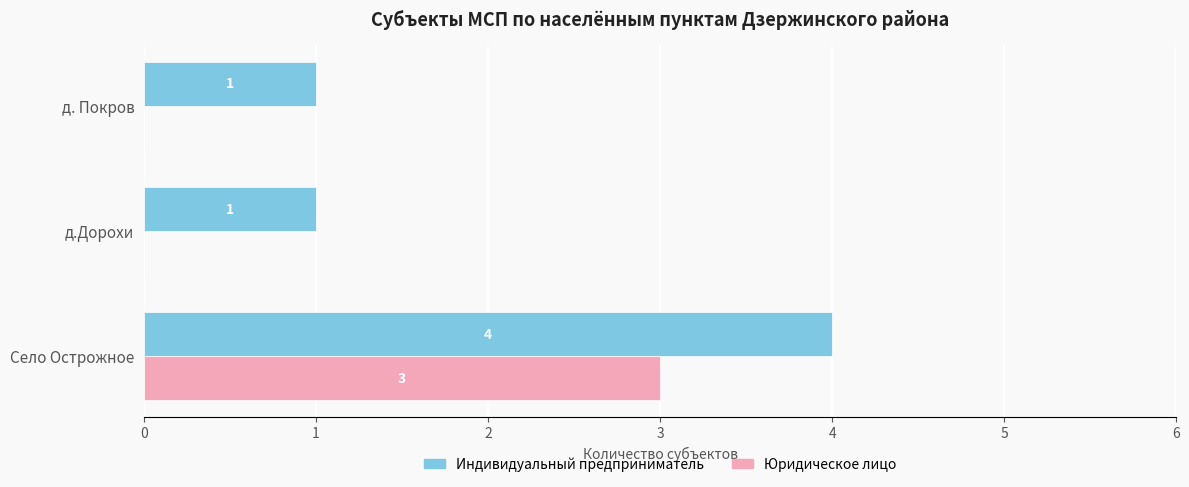

What is the sum of the Юридическое лицо values at Село Острожное and д. Покров?

3